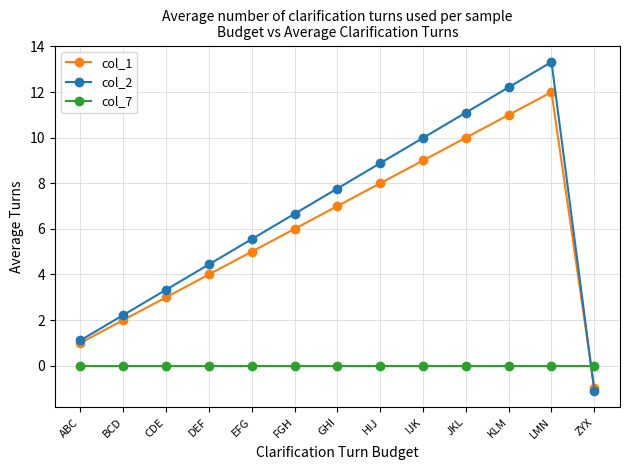

At which label does col_1 reach its minimum?

ZYX